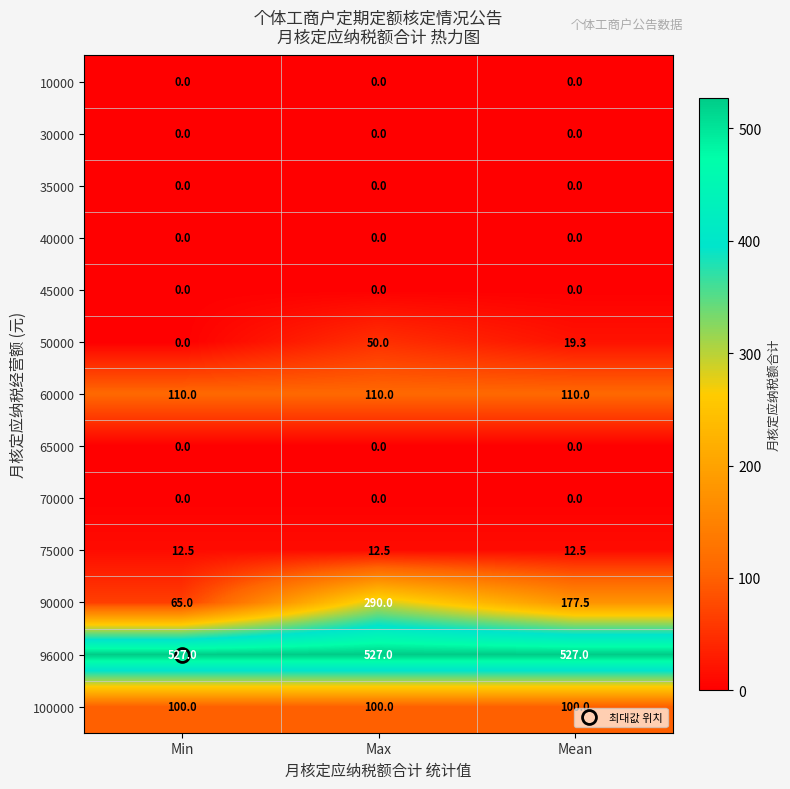

Is the value of 60000 at Max greater than the value of 75000 at Min?

Yes